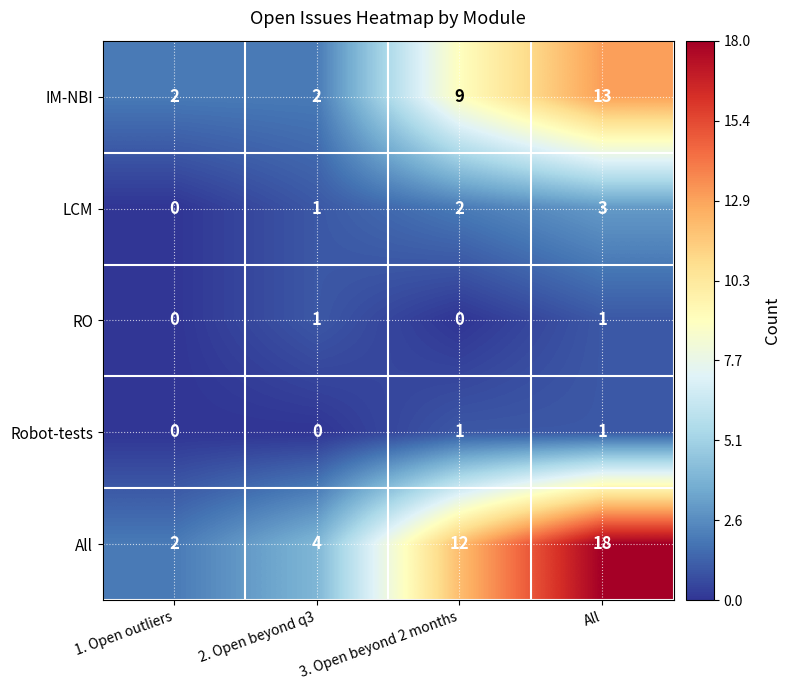

At how many categories does at least one series exceed 3?

3